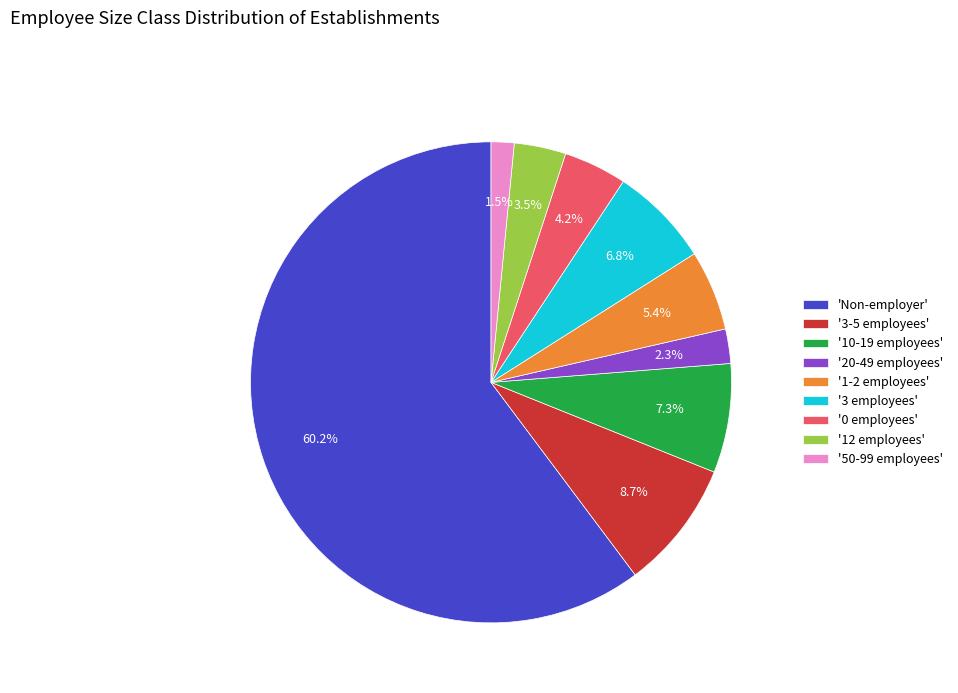

Which category has the smallest portion of the pie?

'50-99 employees'